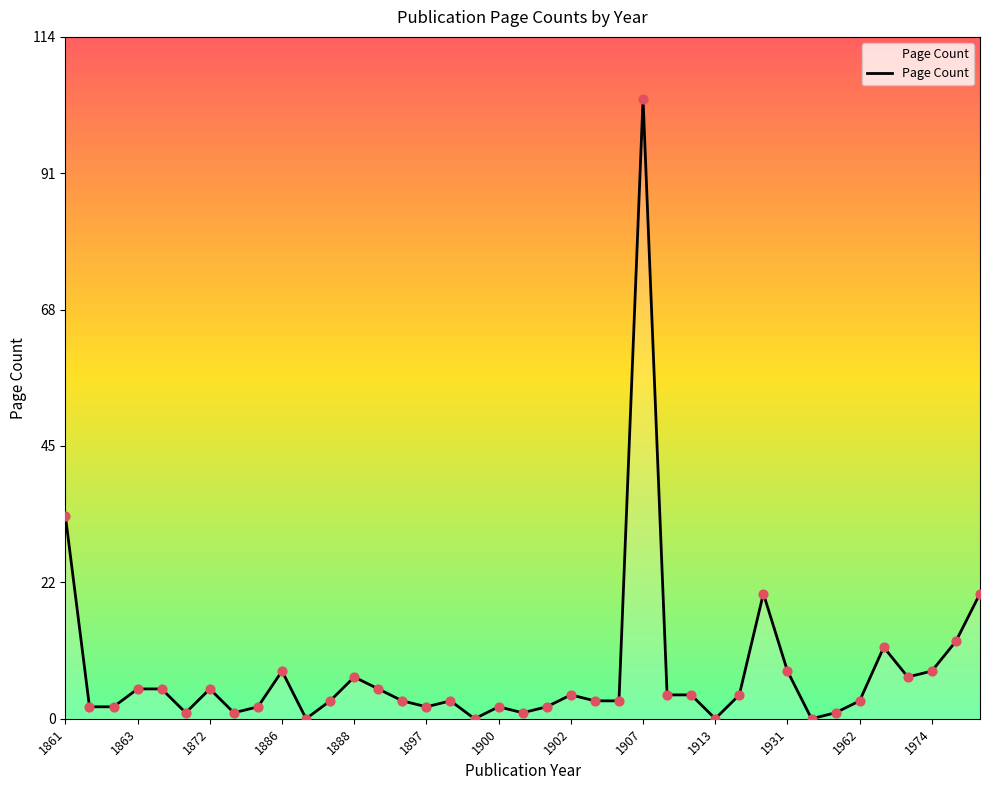

What is the difference between the maximum and minimum values?

104